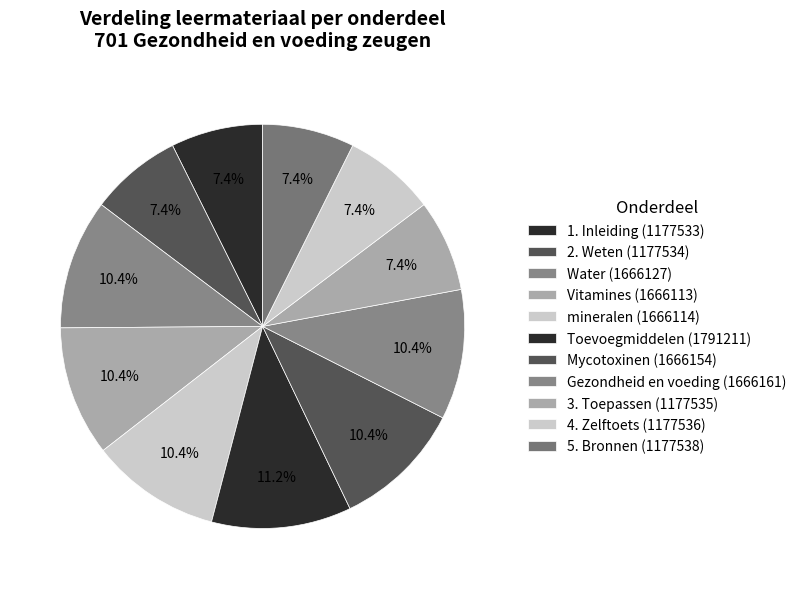

What is the smallest slice in the pie chart?

1. Inleiding